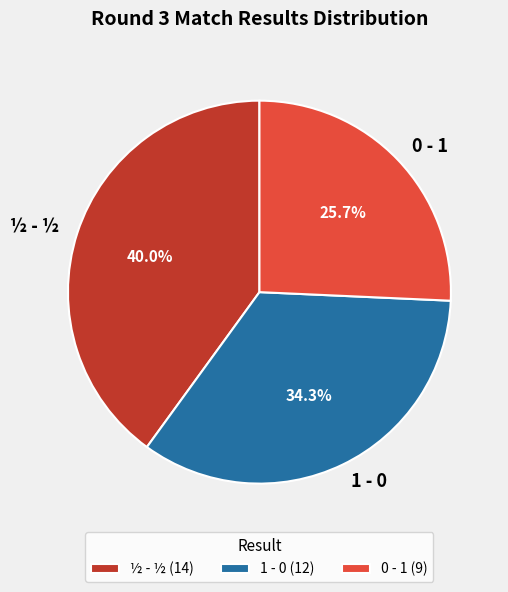

To the nearest percent, what is the average slice percentage?

33%